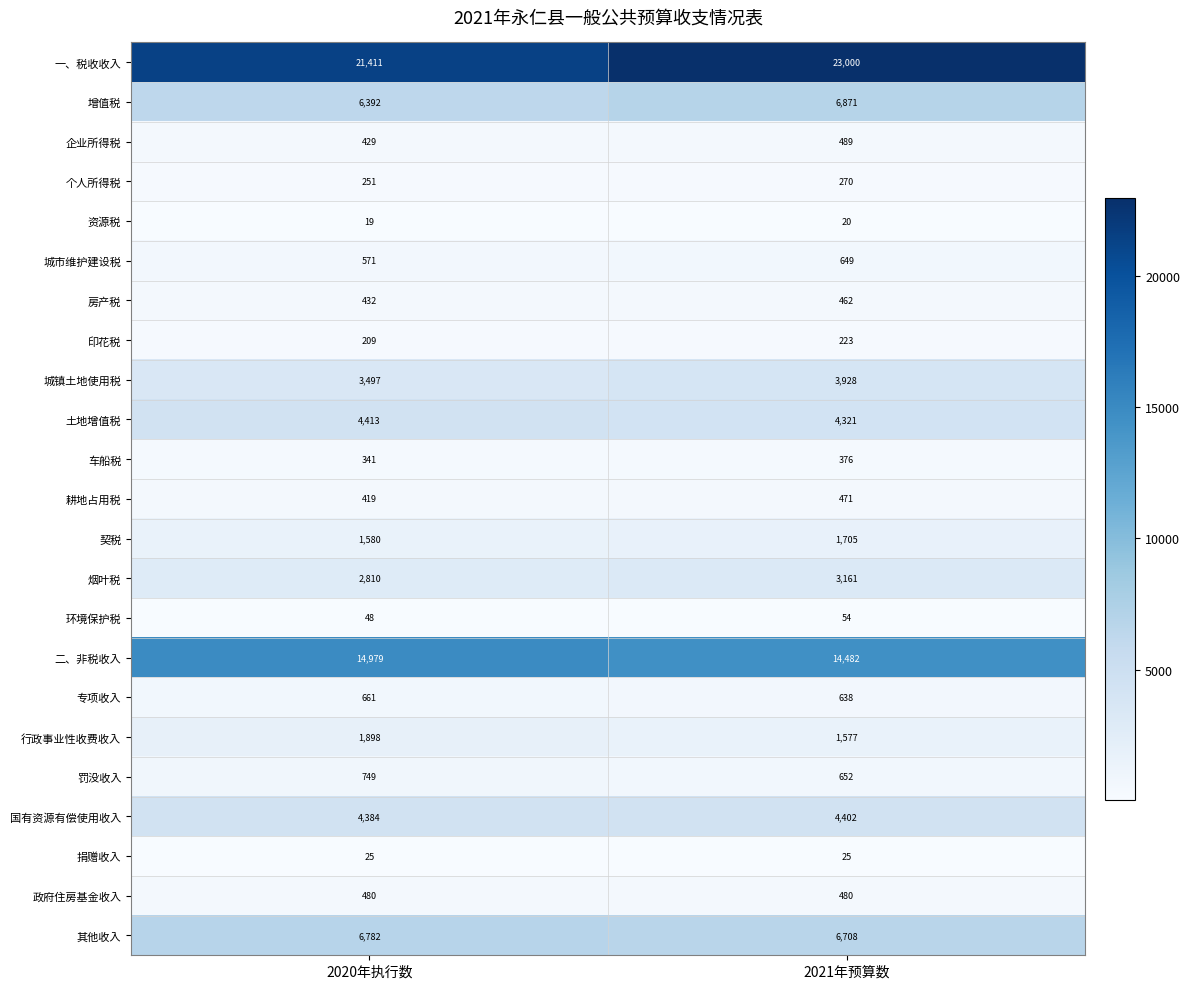

True or false: 行政事业性收费收入 has a value of 2920 at 2020年执行数.

False